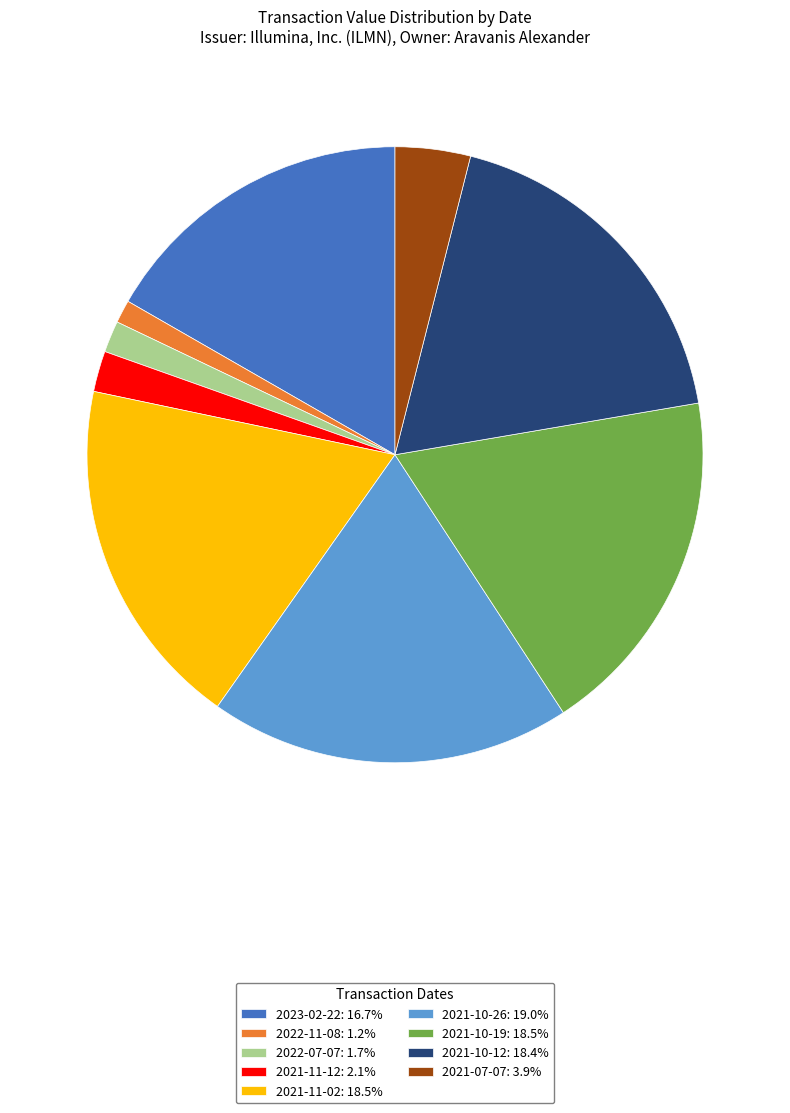

Do 2021-11-12: 2.1% and 2021-07-07: 3.9% together represent more than half of the pie?

No